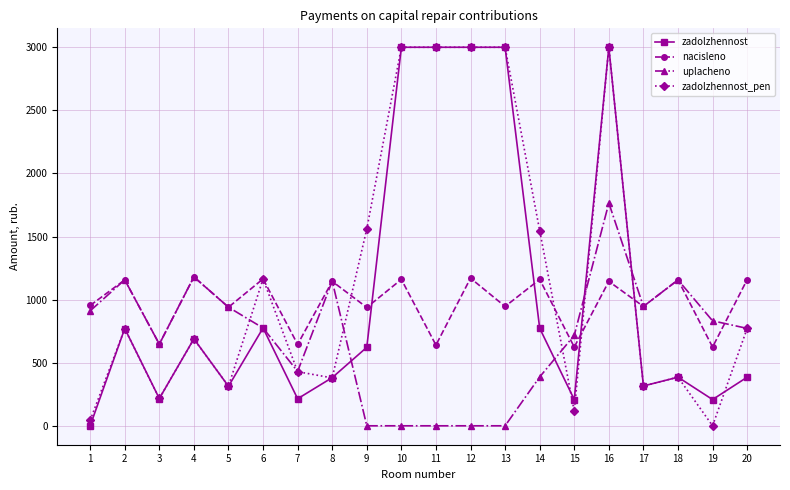

What is the value of the nacisleno point at the 8th from the left?

1144.7